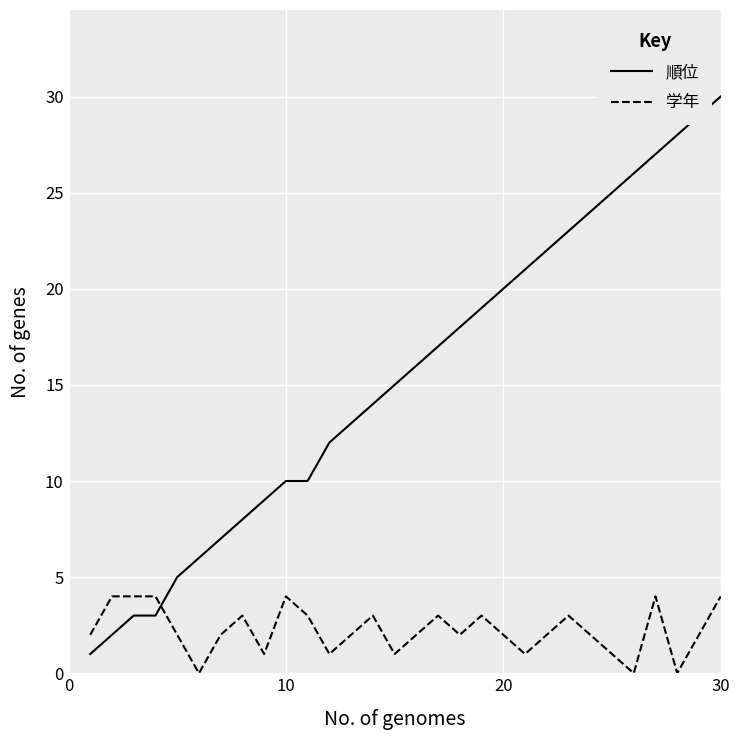

Which series has the largest total across all categories?

順位